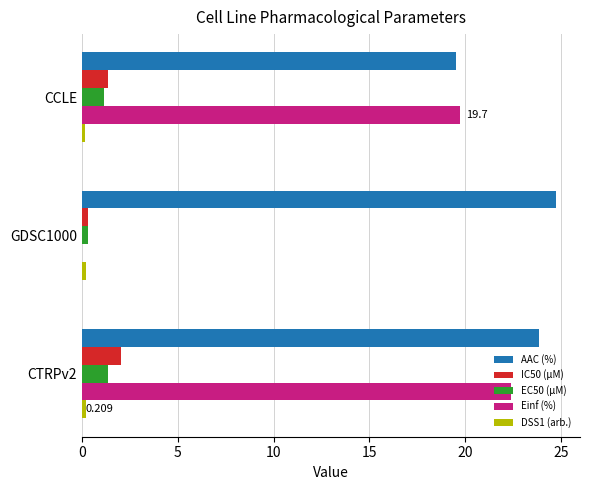

Is the value of IC50 (µM) at GDSC1000 greater than the value of AAC (%) at CCLE?

No